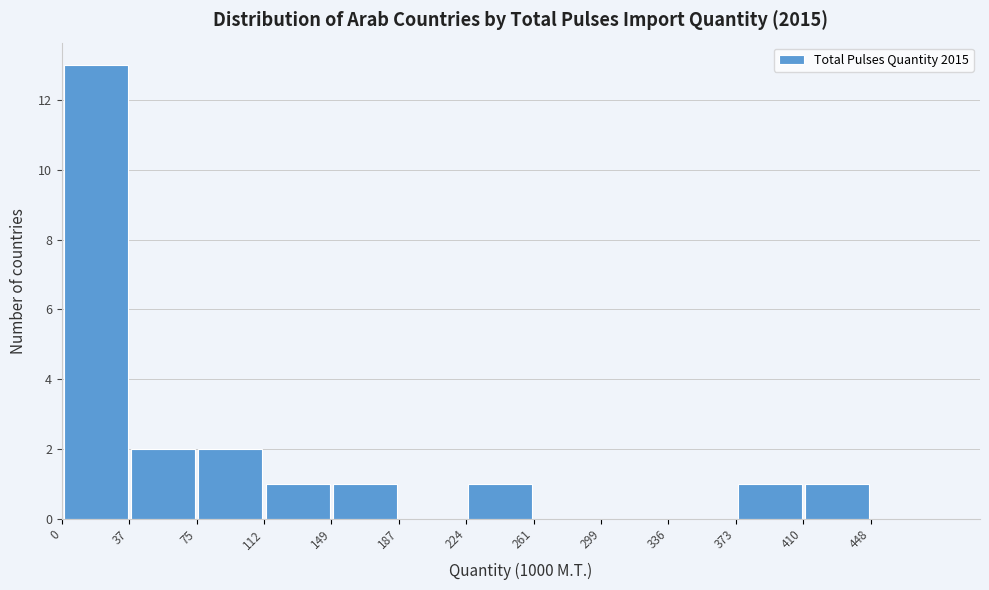

Reading left to right, transcribe this chart: for each bar, give the range it covers on the x-axis and its height. Neither the bar edges nor the heights are printed on the chart, so give them approximately, as read against the axes.

0 to 35: 13
35 to 75: 2
75 to 110: 2
110 to 150: 1
150 to 185: 1
185 to 225: 0
225 to 260: 1
260 to 300: 0
300 to 335: 0
335 to 375: 0
375 to 410: 1
410 to 450: 1
450 to 485: 0